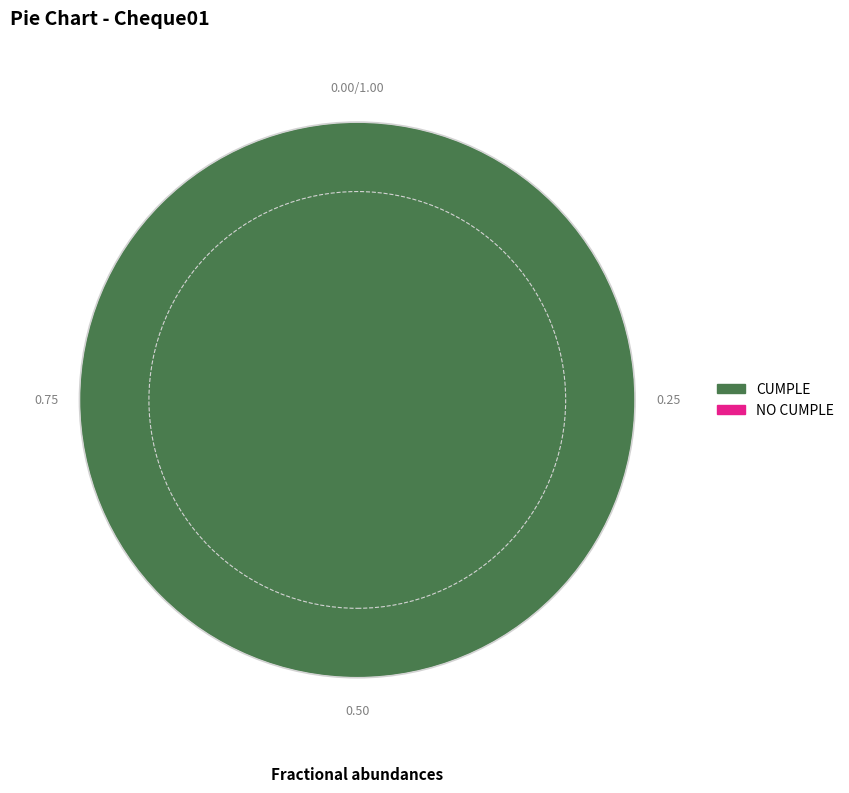

Is there a majority slice in this chart?

Yes